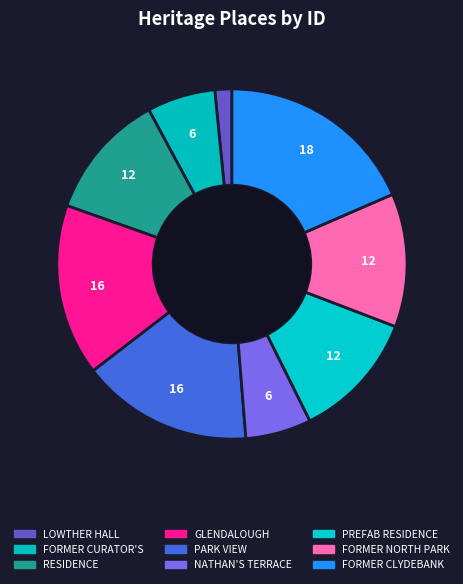

How many segments does this pie chart have?

9